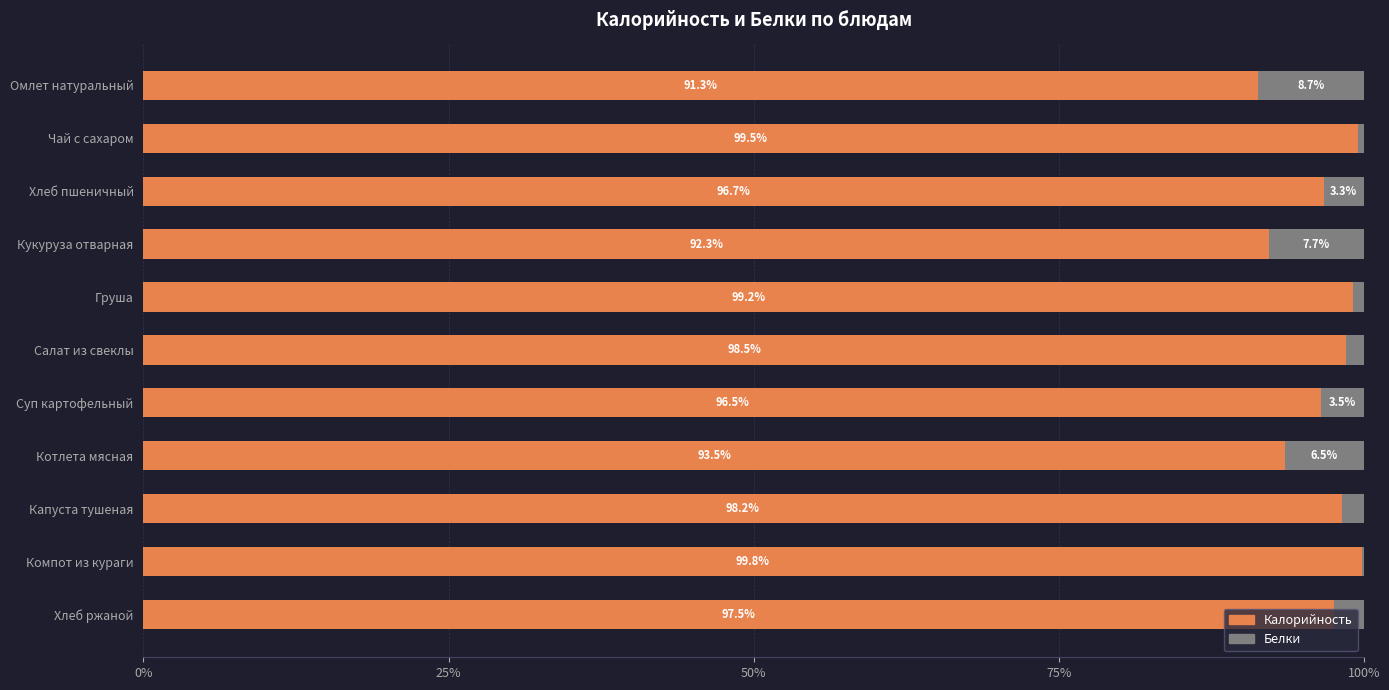

What is the sum of the Калорийность values at Груша and Чай с сахаром?

198.7